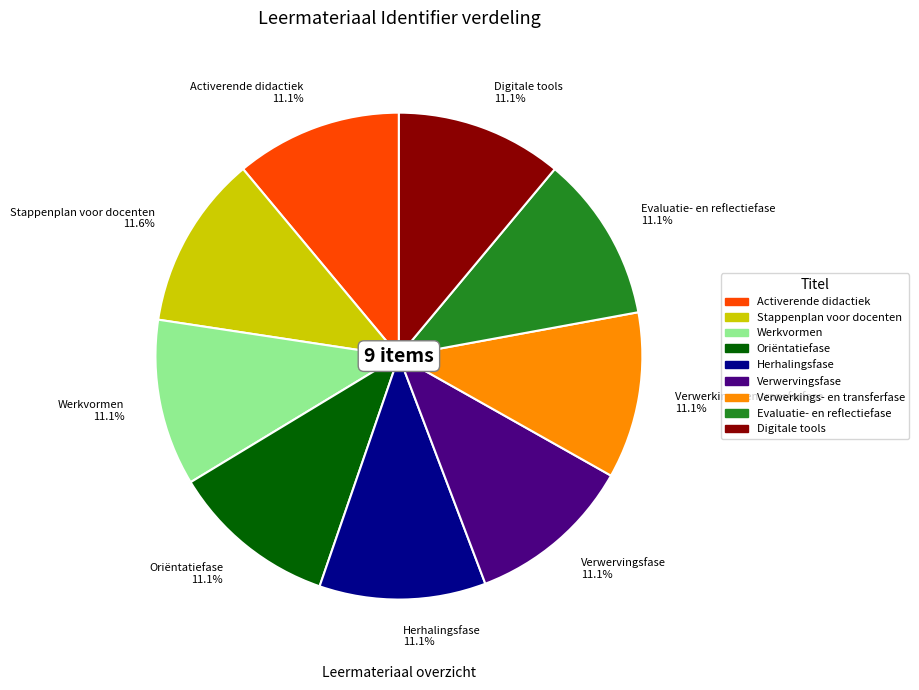

Is there any slice that represents more than half of the pie?

No